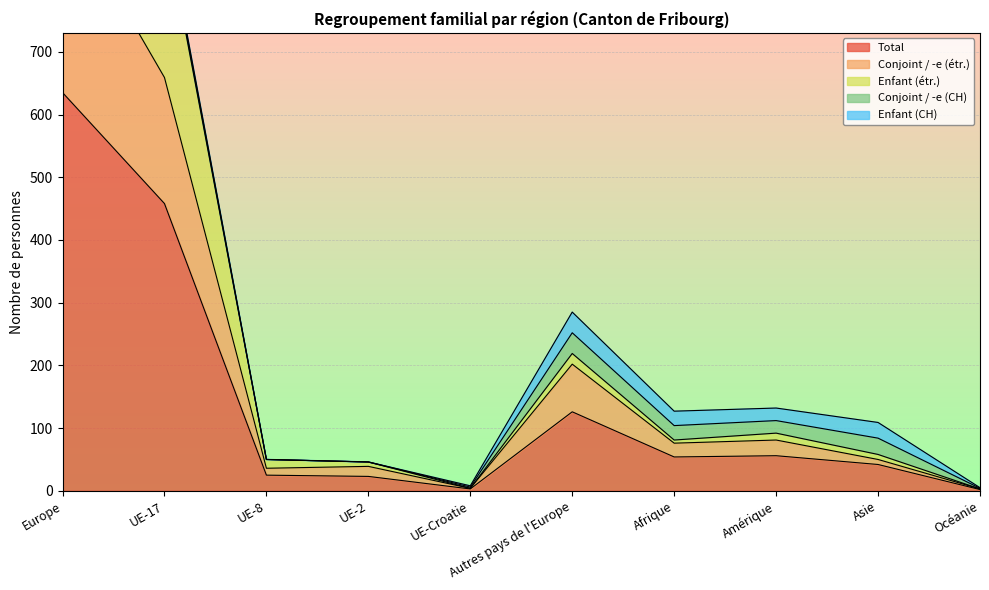

True or false: Total has more than 2 interior local peaks.

False